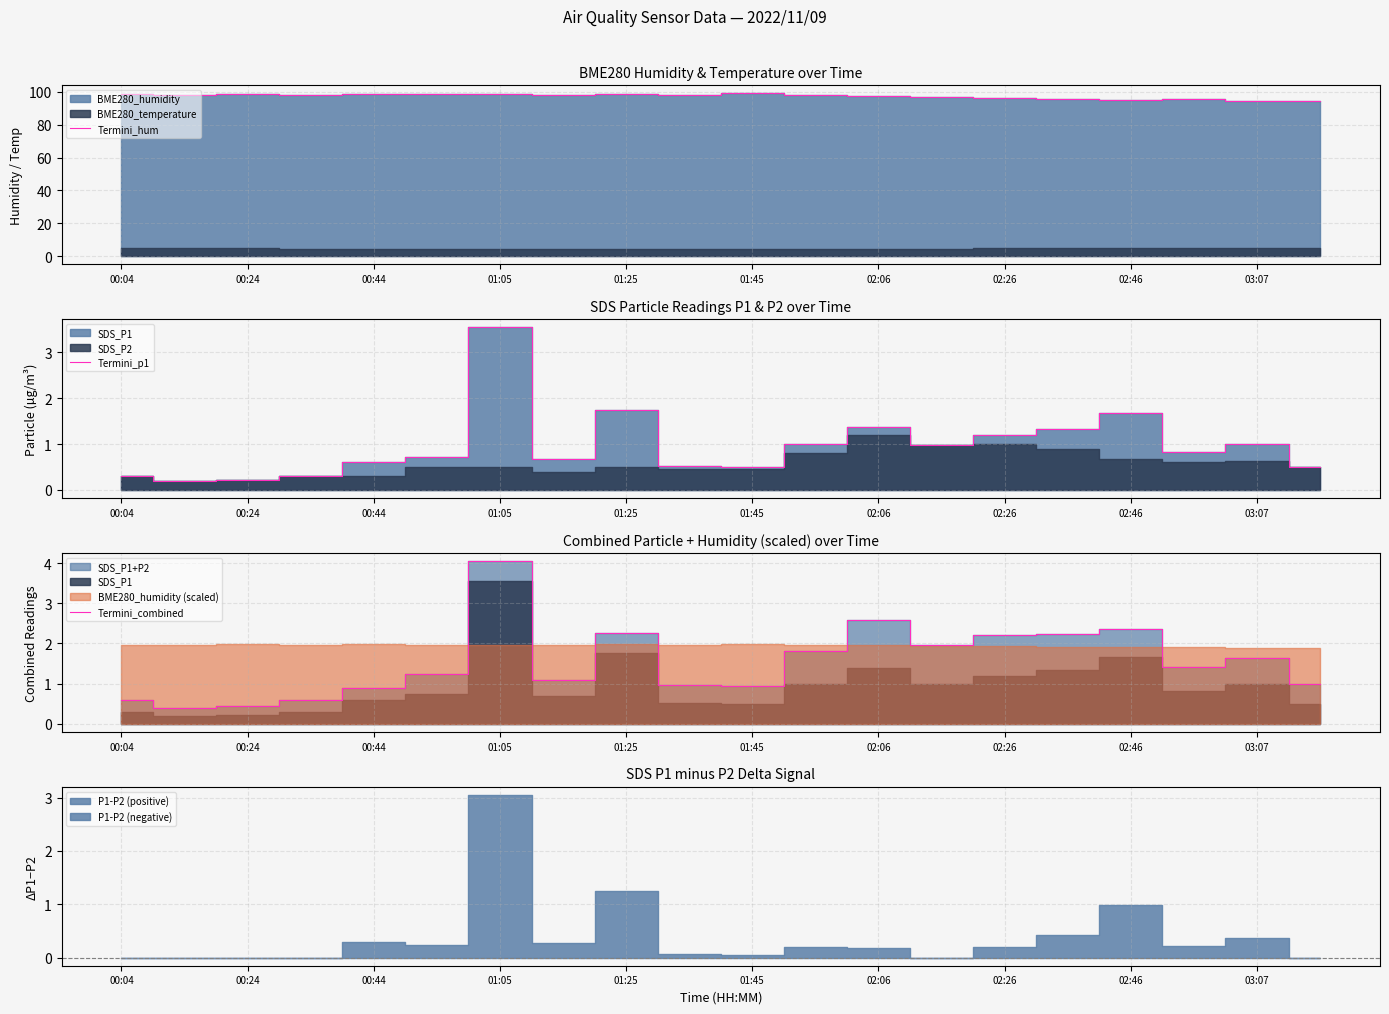

At which label does Termini_p1 reach its peak?

01:05